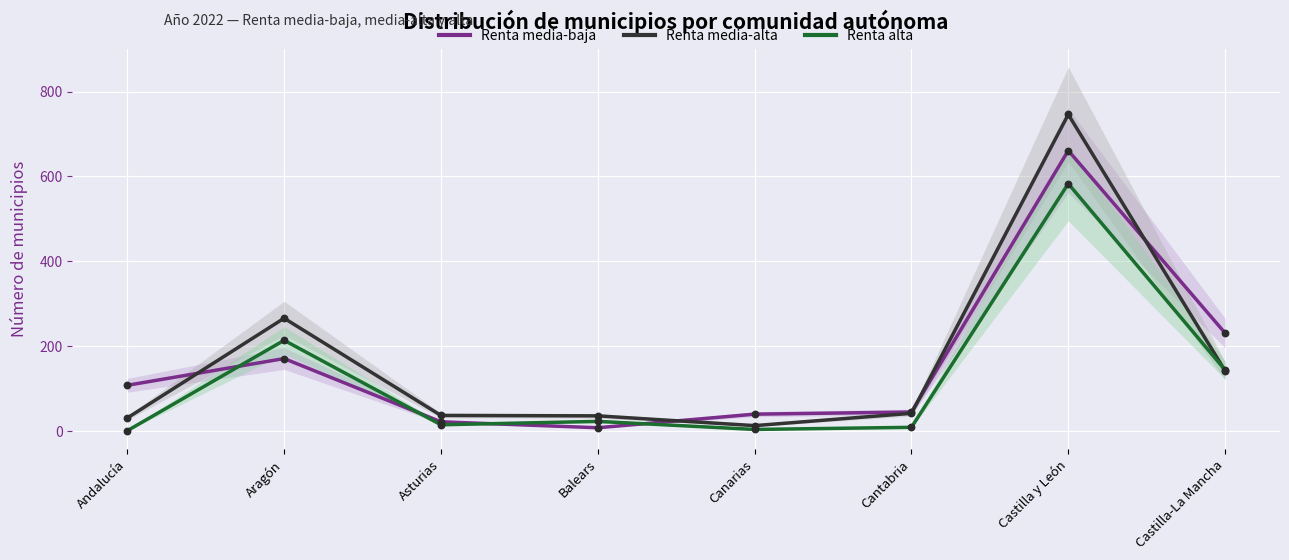

What are all the series names shown in the legend?

Renta media-baja, Renta media-alta, Renta alta